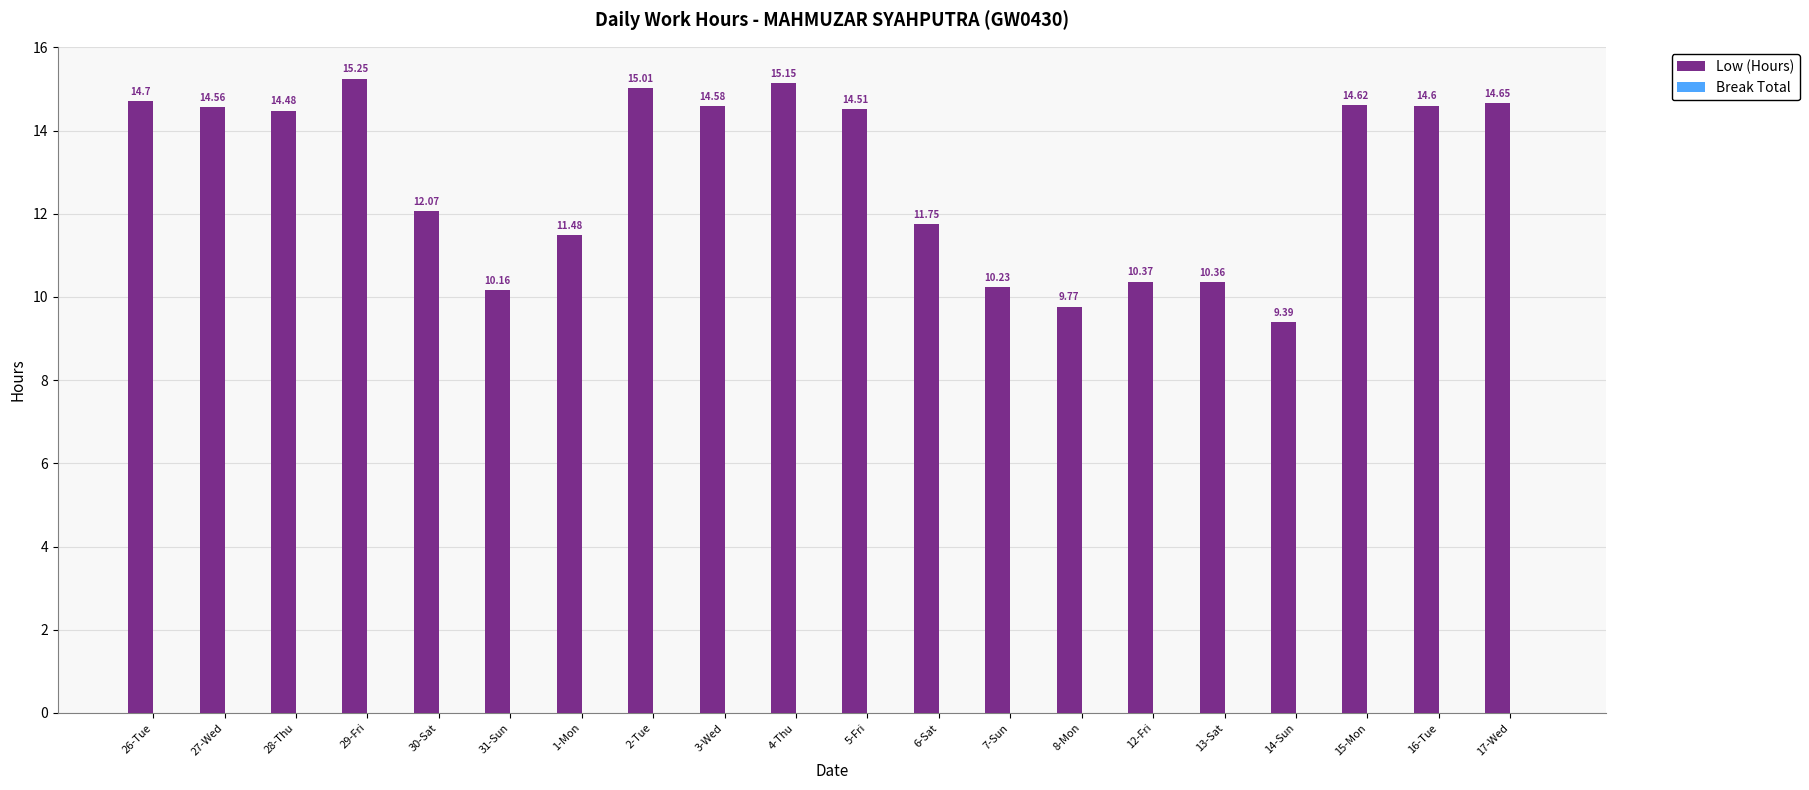

Approximately how many times larger is the value at 6-Sat compared to 4-Thu?

0.8